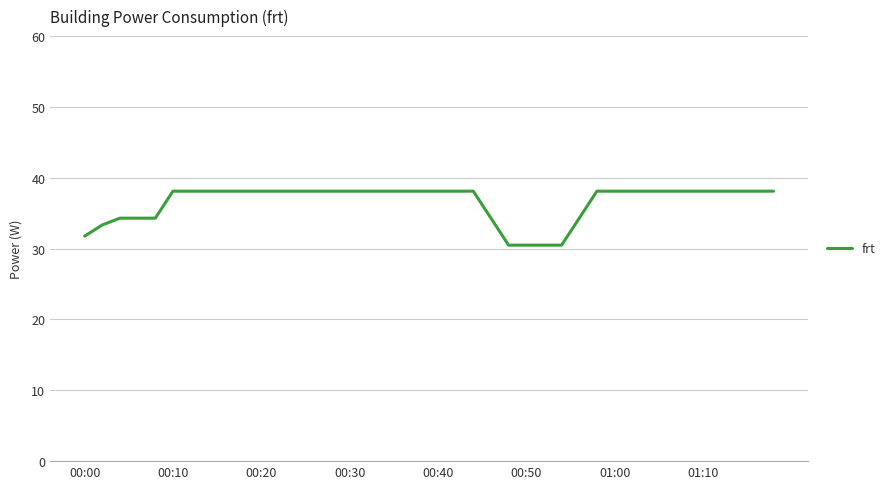

What is the smallest value displayed?

30.5